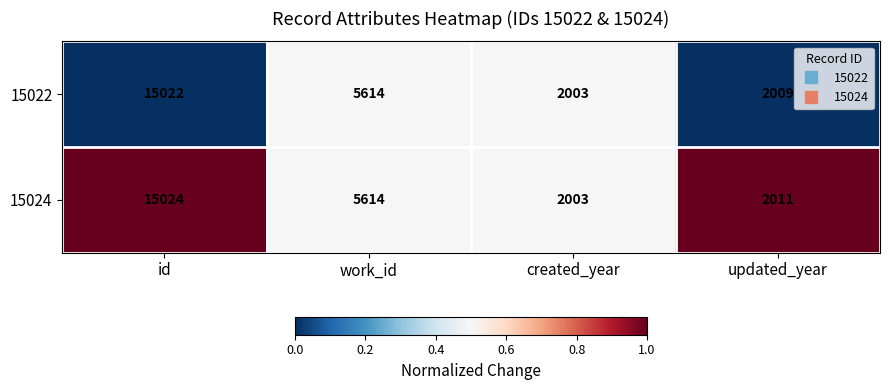

At id, list the series in order from largest to smallest.

15024, 15022